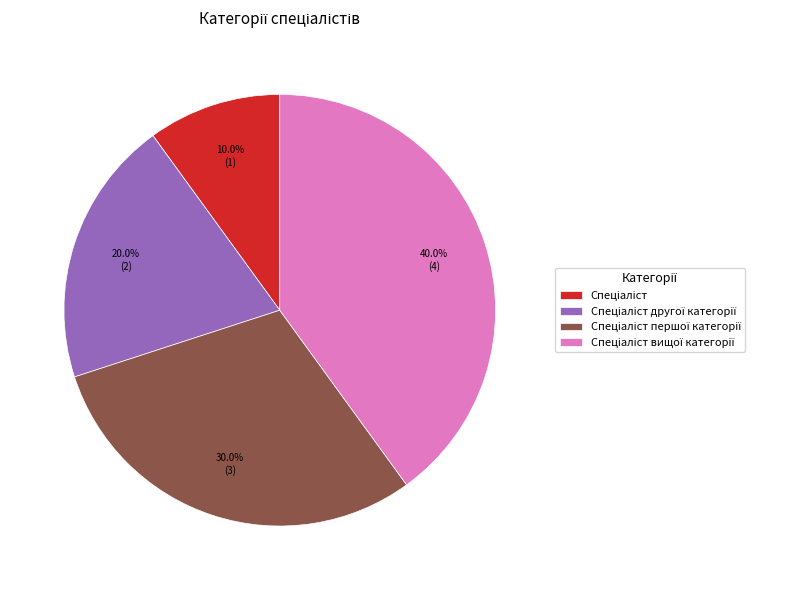

Is there a majority slice in this chart?

No